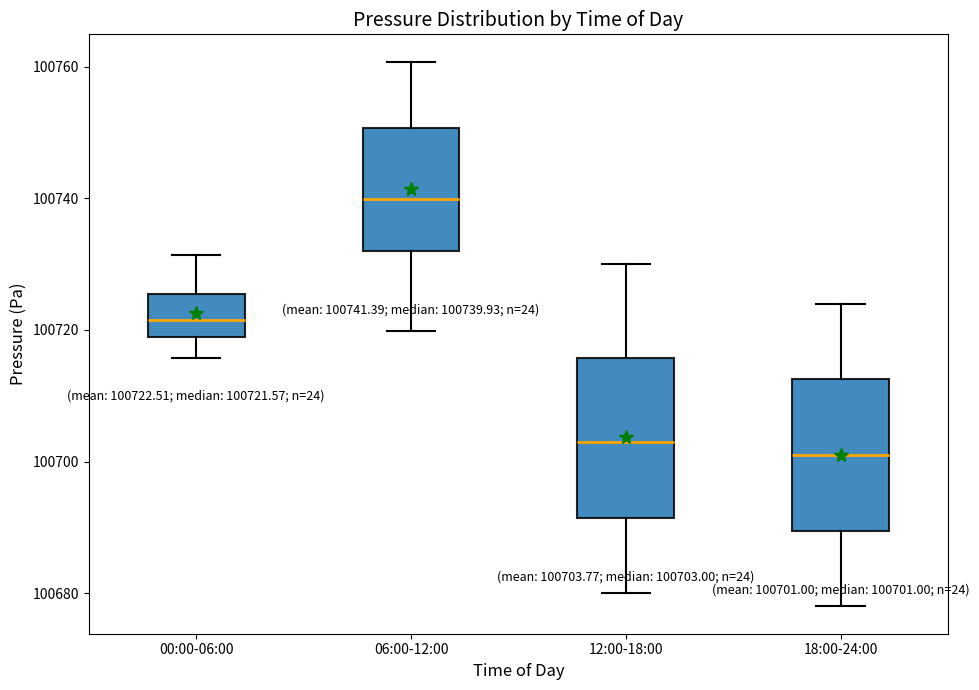

Which box's median line is the lowest?

18:00-24:00